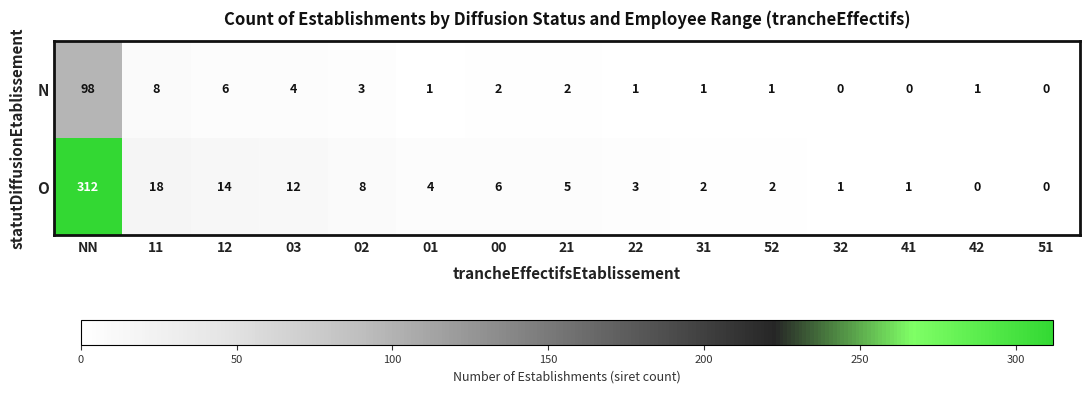

Rank the series by their maximum value, from highest to lowest.

O, N